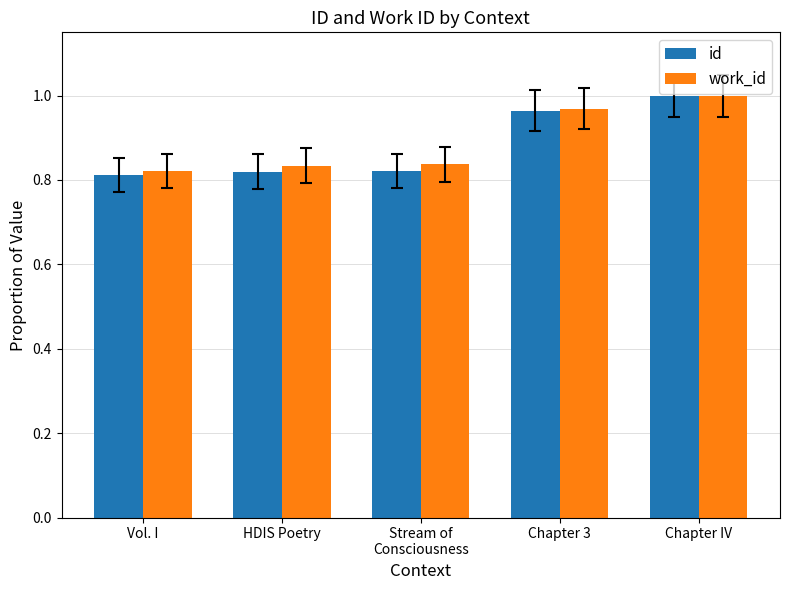

What is the sum of the id values at HDIS Poetry and Stream of
Consciousness?

1.6